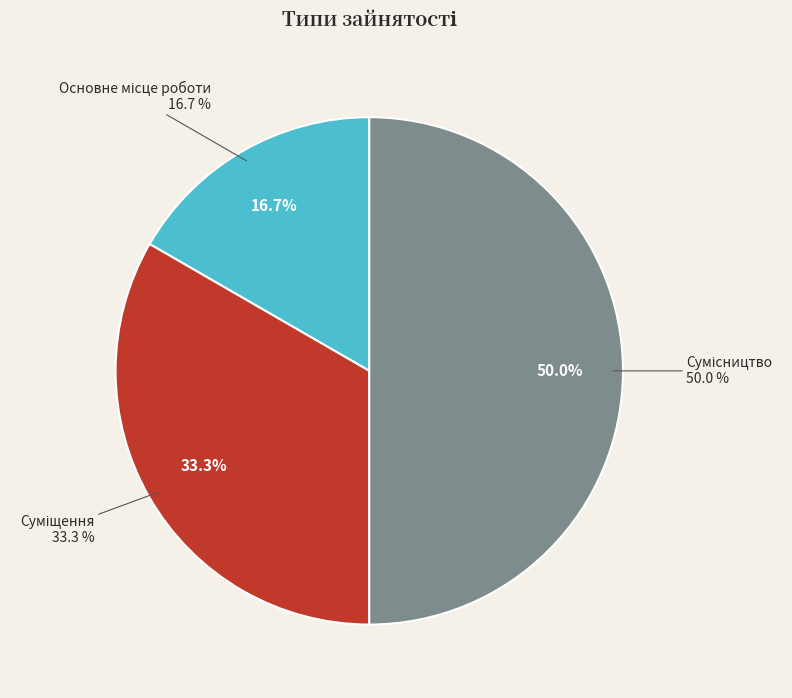

Which slice is the smallest?

Основне місце роботи